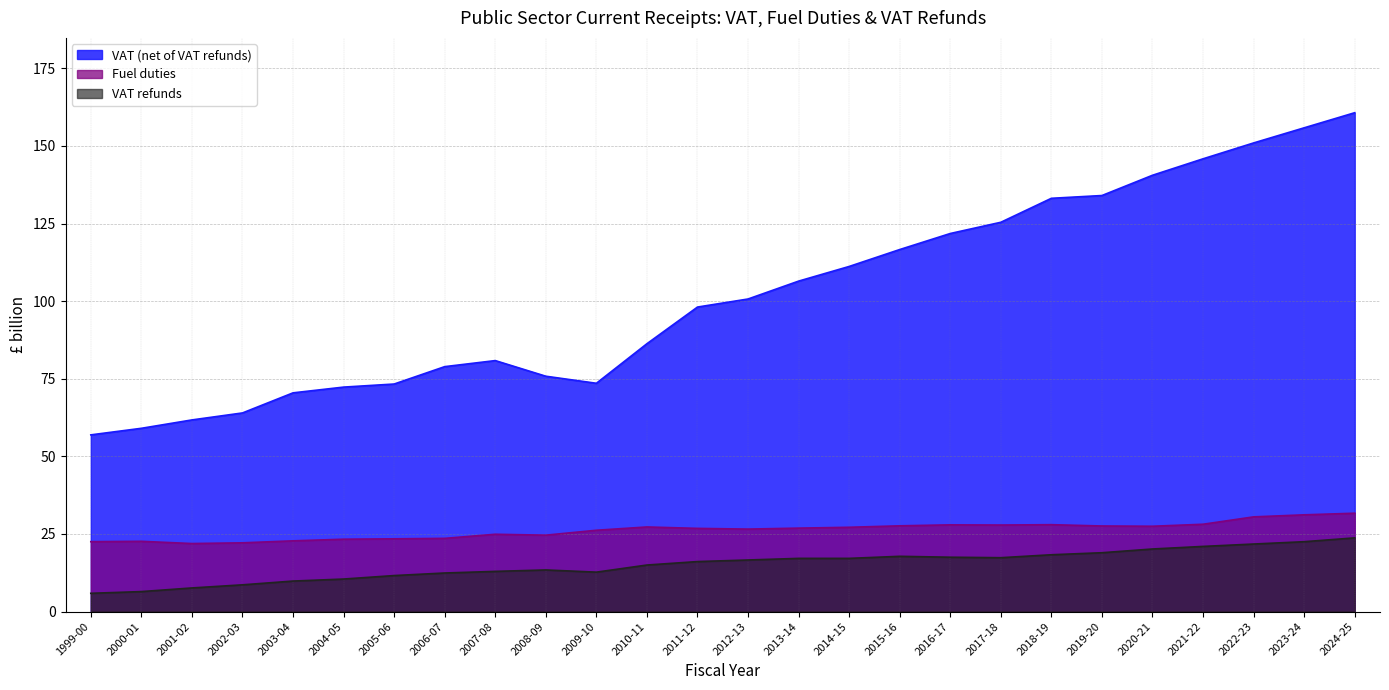

What is the difference between the highest and lowest values at 2004-05?

61.8